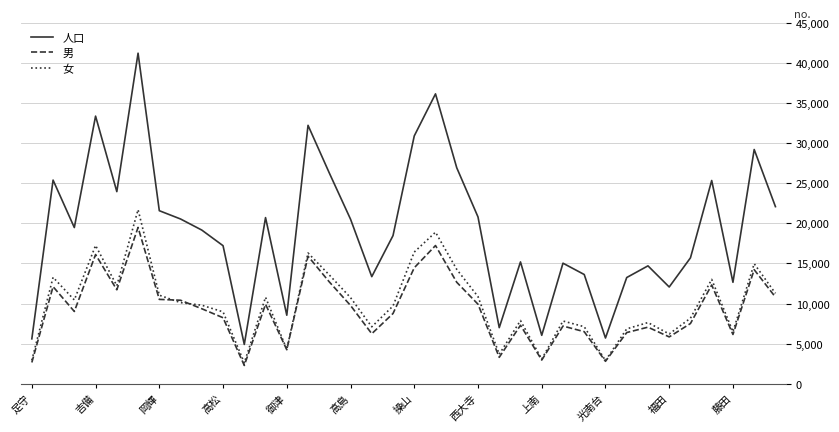

True or false: 女 and 人口 cross at least once.

False